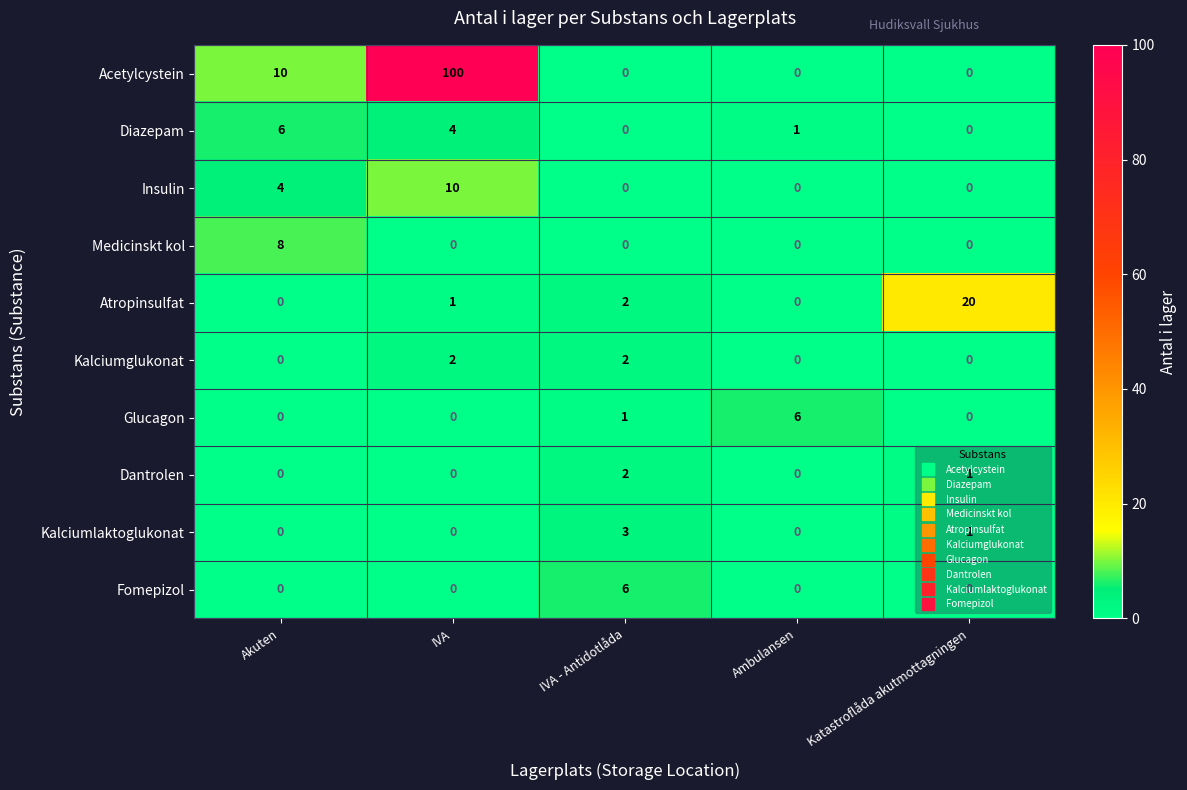

Which series has the largest range (max minus min)?

Acetylcystein